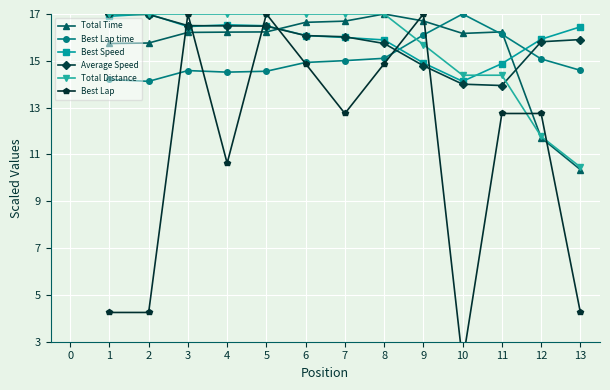

After their last crossing, which series has the higher values: Average Speed or Total Time?

Average Speed